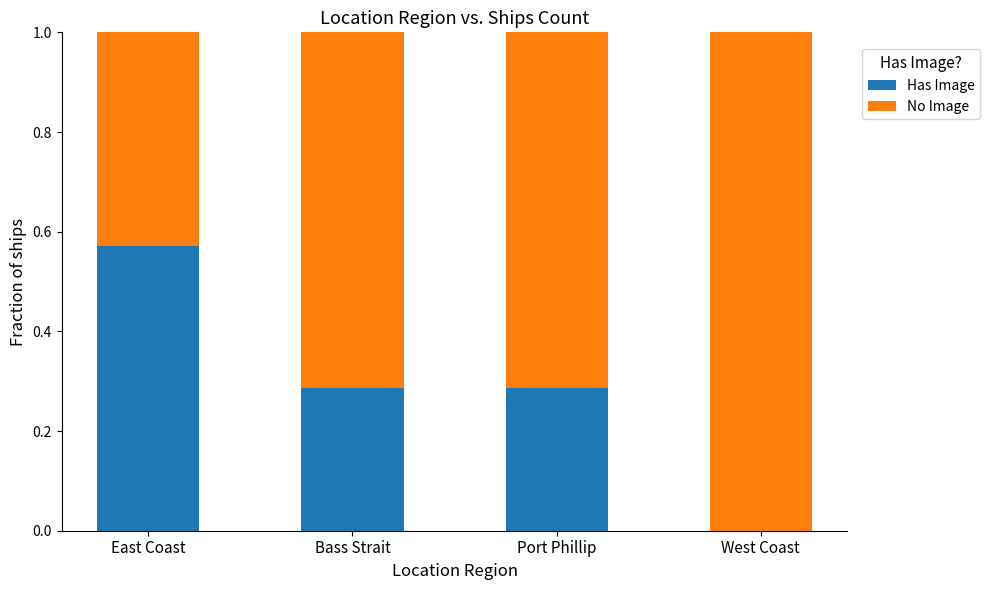

How many categories are shown in the chart?

4